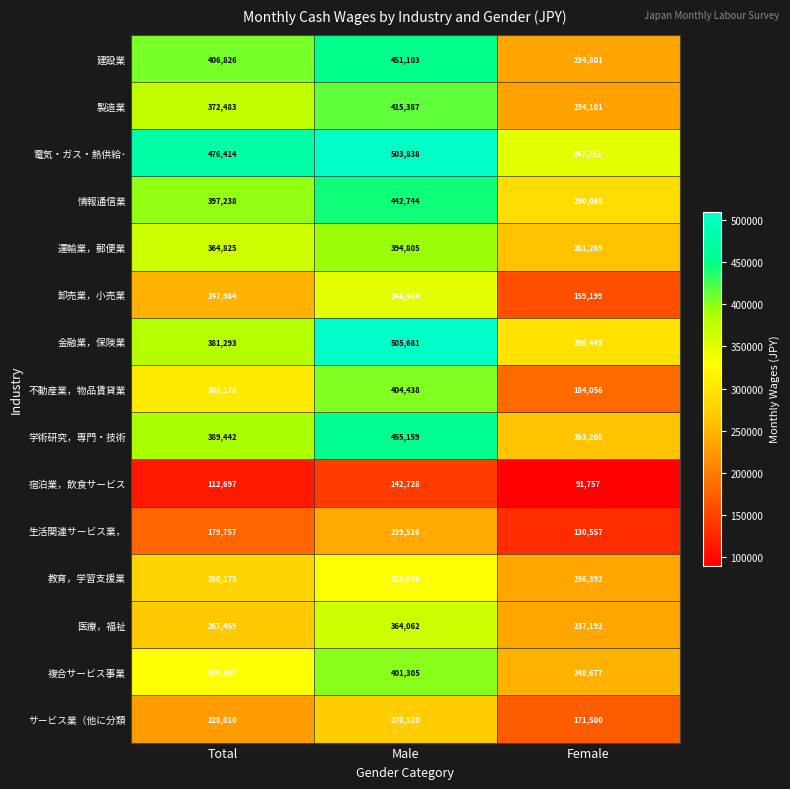

Which series has the widest spread of values?

不動産業，物品賃貸業